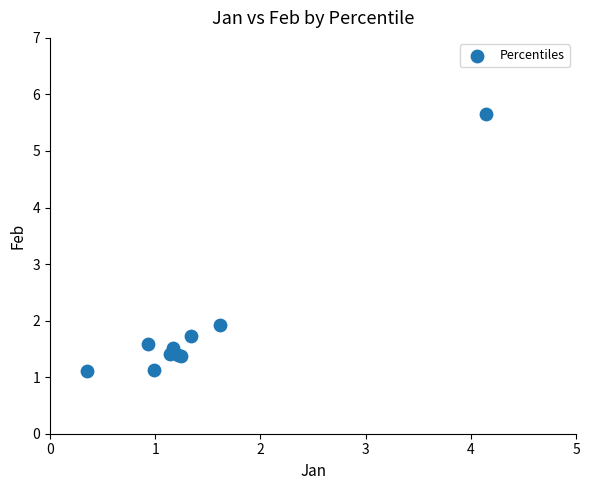

What Y value in the scatter plot is closest to 3?

1.9